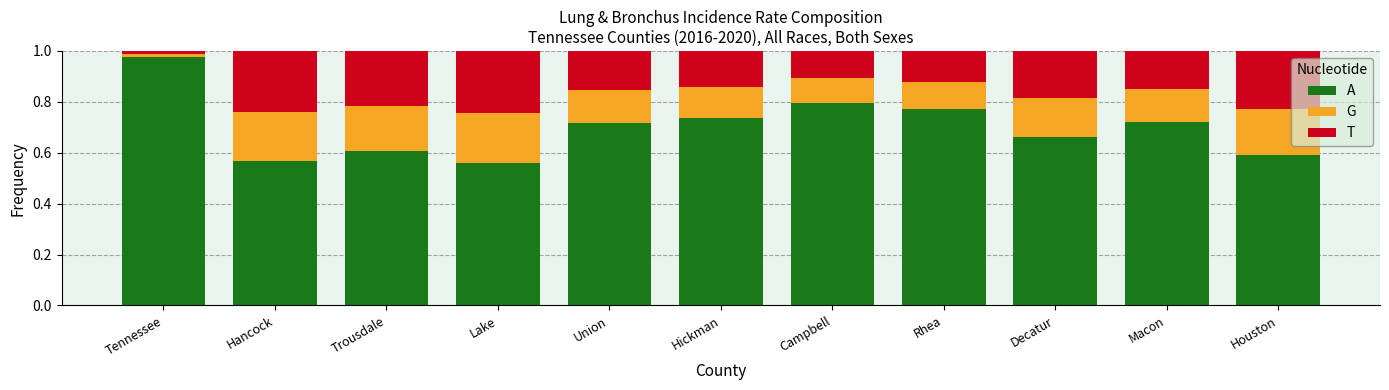

At which label does A reach its peak?

Tennessee